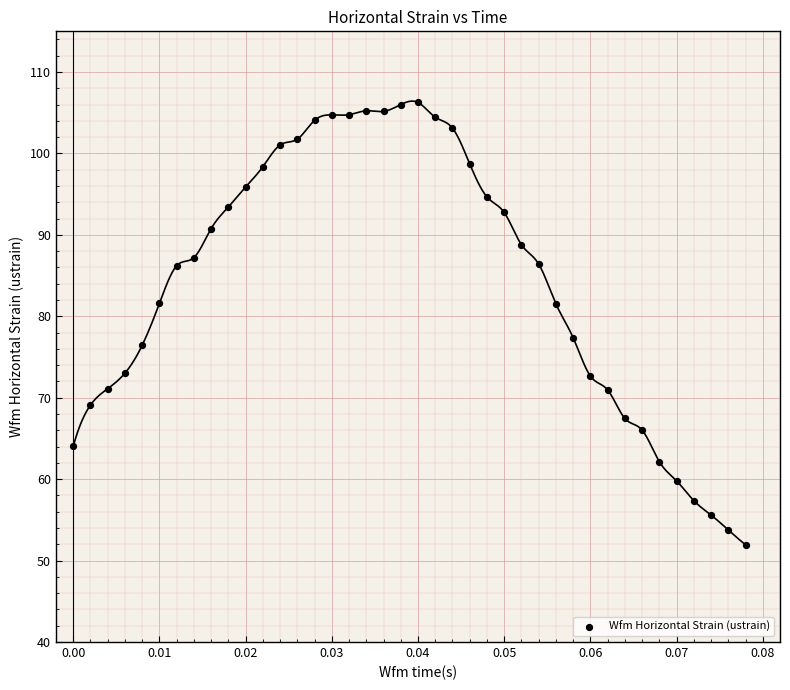

What Y value in the scatter plot is closest to 79?

77.4